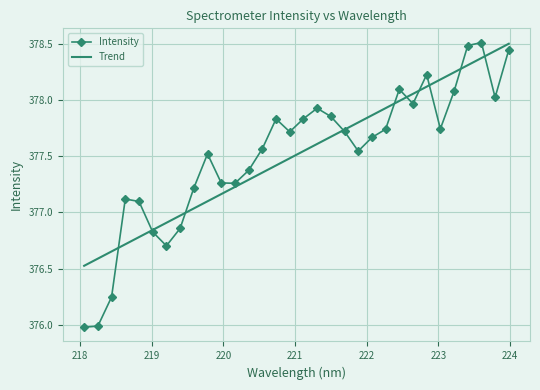

At which label does the data first exceed 377?

218.6332